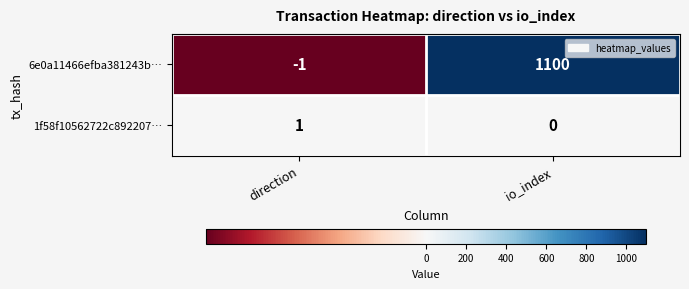

Which series has the widest spread of values?

6e0a11466efba381243b…